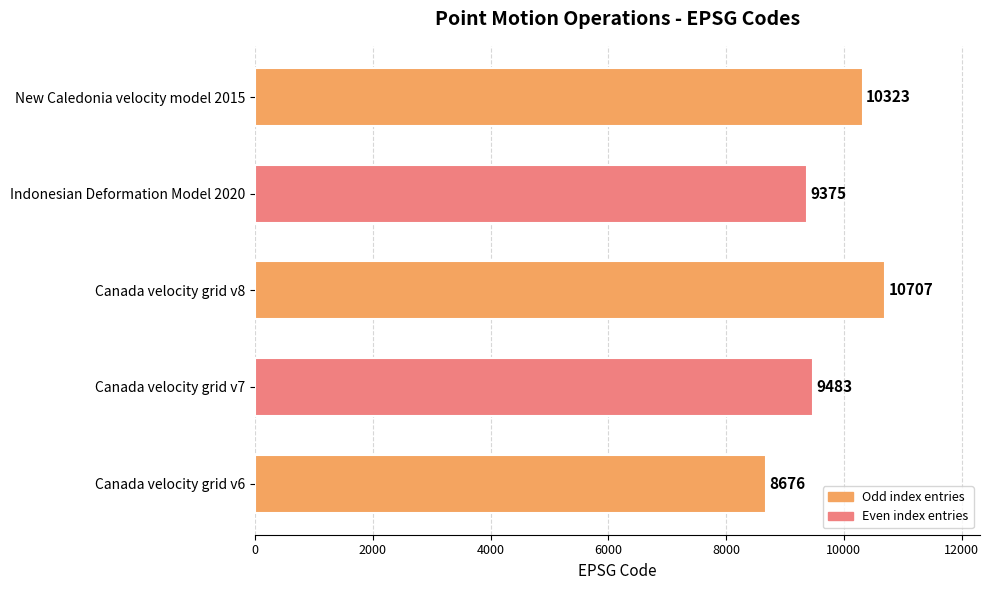

What is the change in value from Canada velocity grid v8 to New Caledonia velocity model 2015?

-384